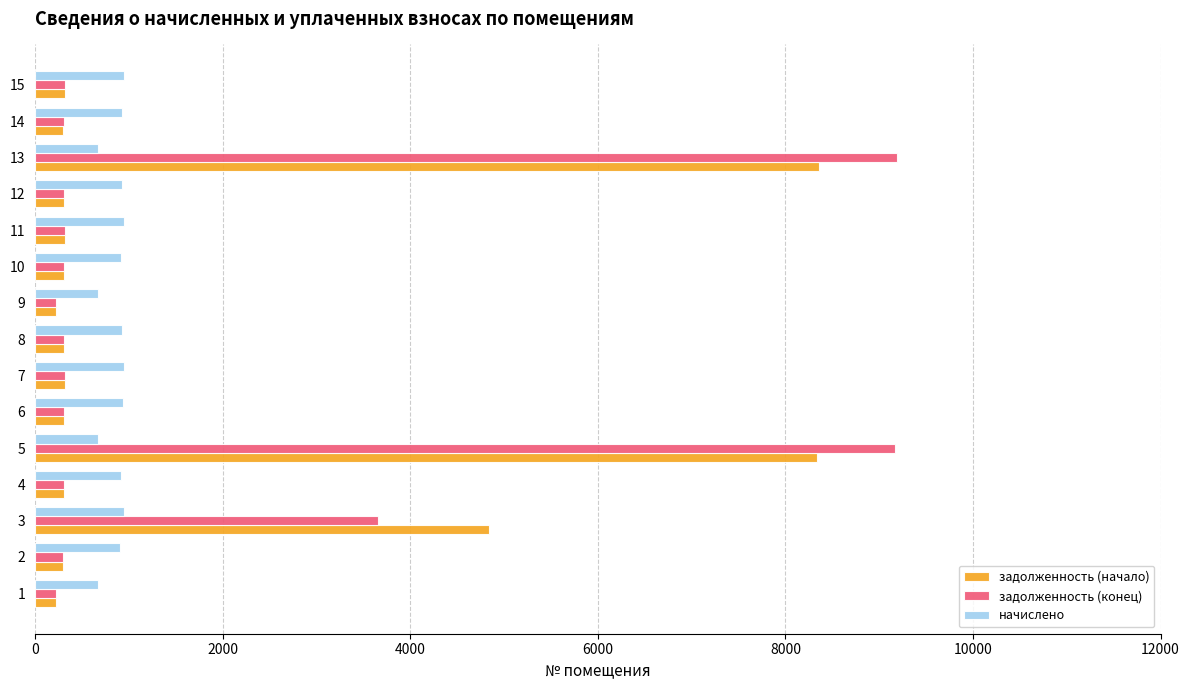

Which series has the widest spread of values?

задолженность (конец)